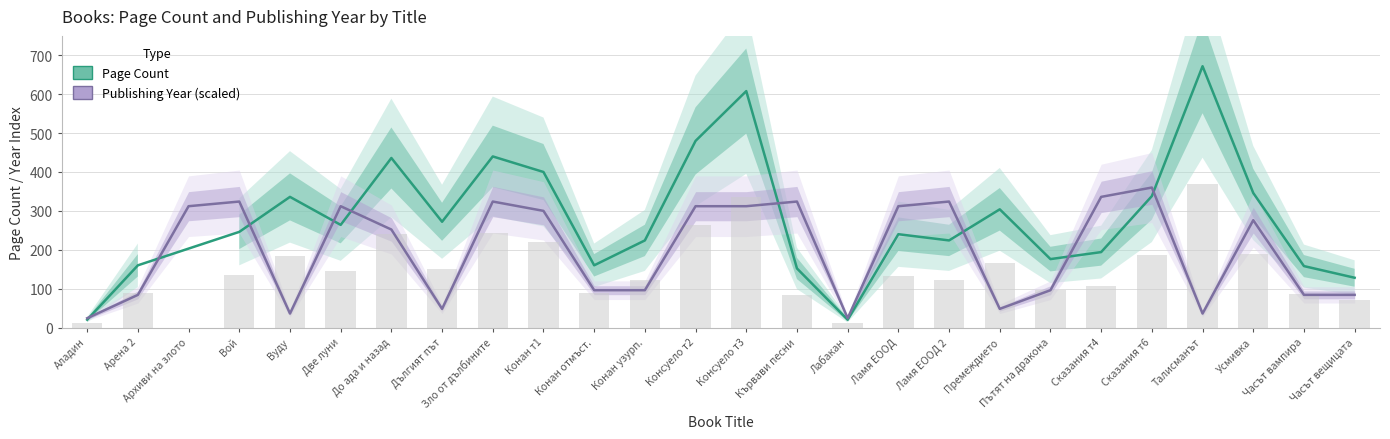

Read the publishingYear value at Кървави песни.

324.0